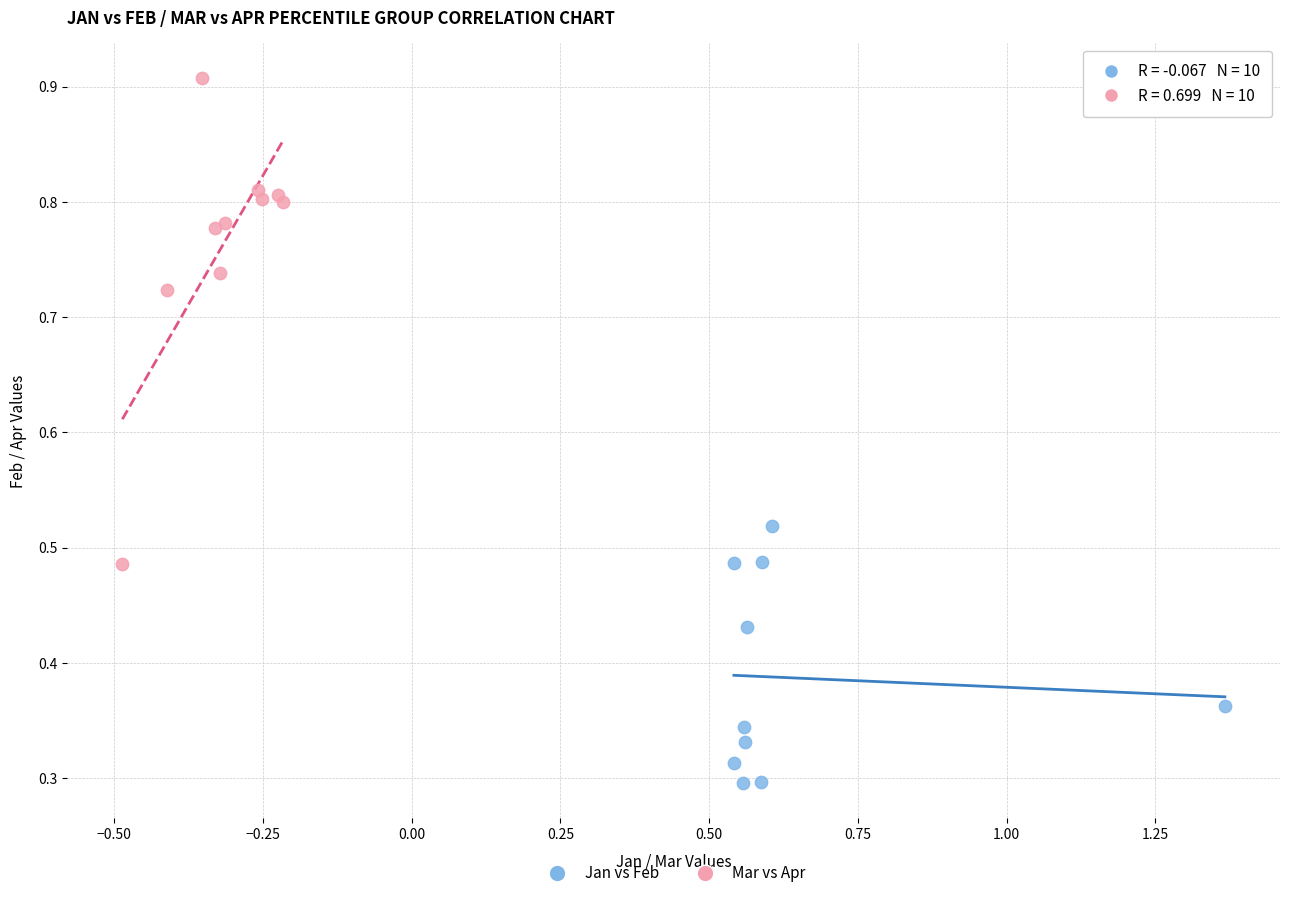

Which series contains the highest Y value?

Mar vs Apr